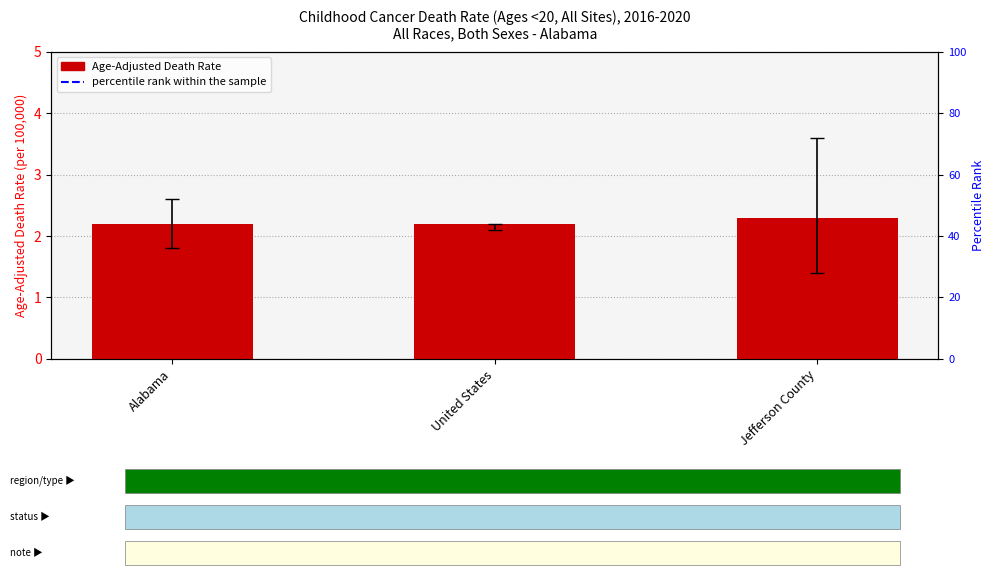

What is the smallest value displayed?

2.2